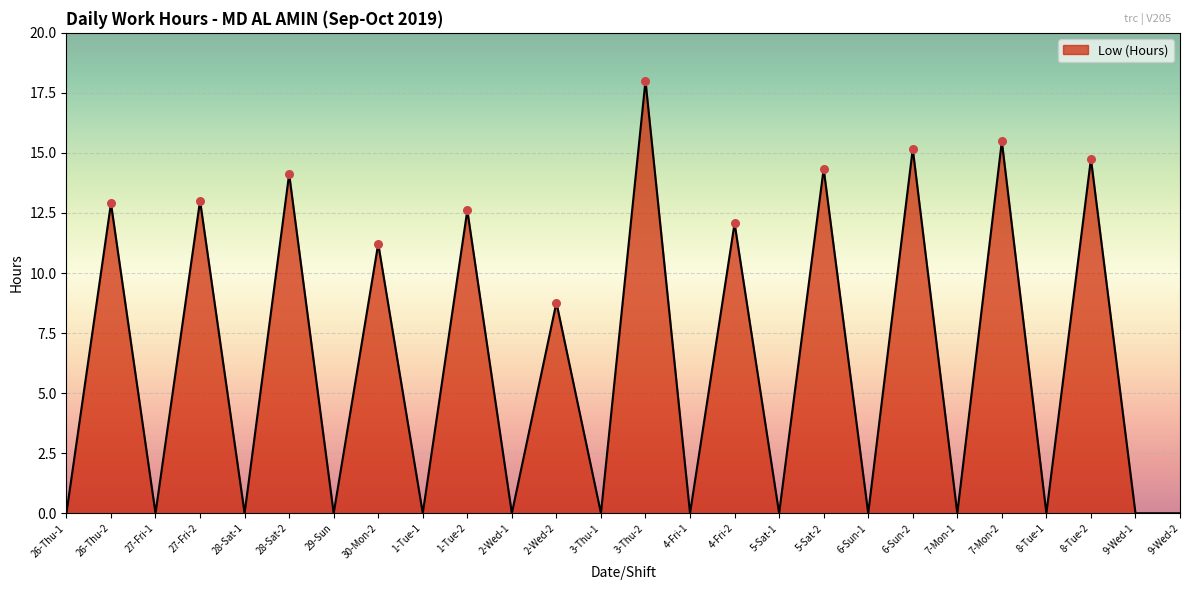

Approximately how many times larger is the value at 4-Fri-2 compared to 7-Mon-2?

0.8